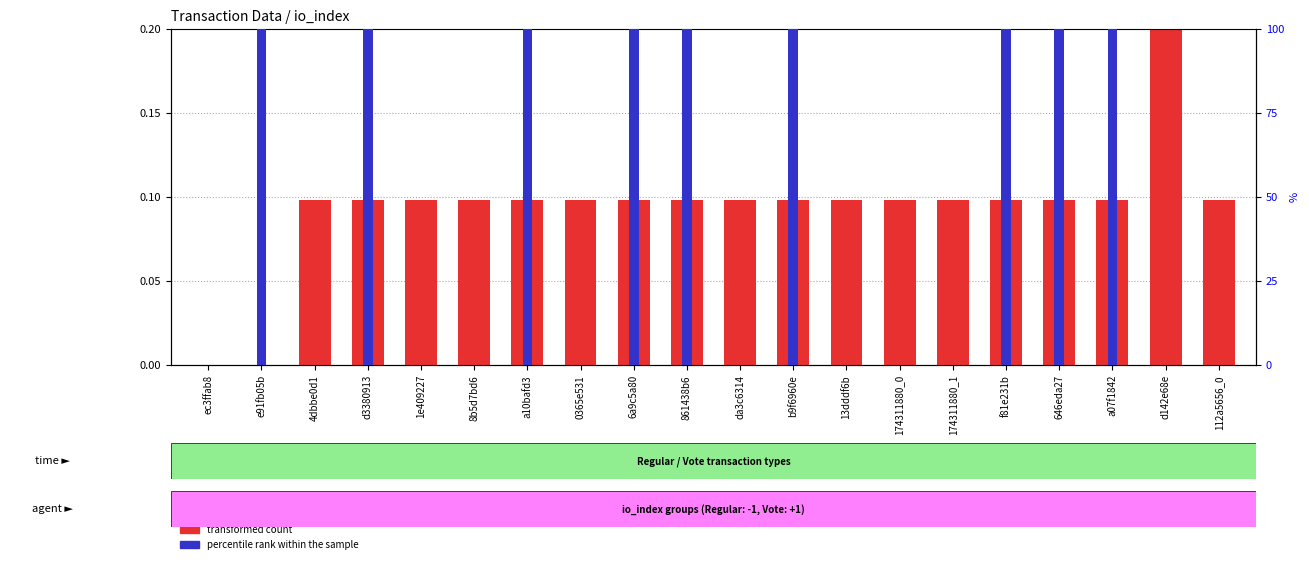

List the series in order of their overall mean, highest first.

percentile rank within the sample, transformed count